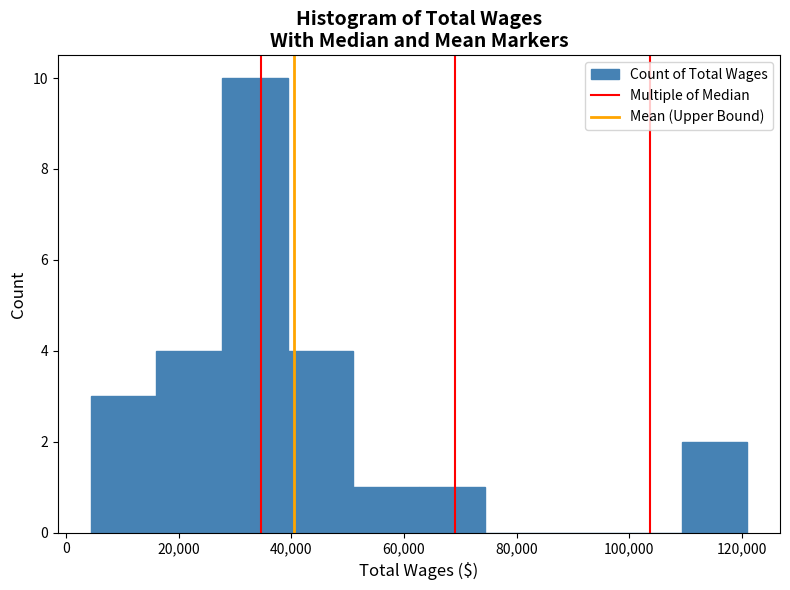

What is the height of the bar covering 40000 to 50000 on the x-axis? Neither the bar edges nor the heights are printed on the chart, so give them approximately, as read against the axes.

4